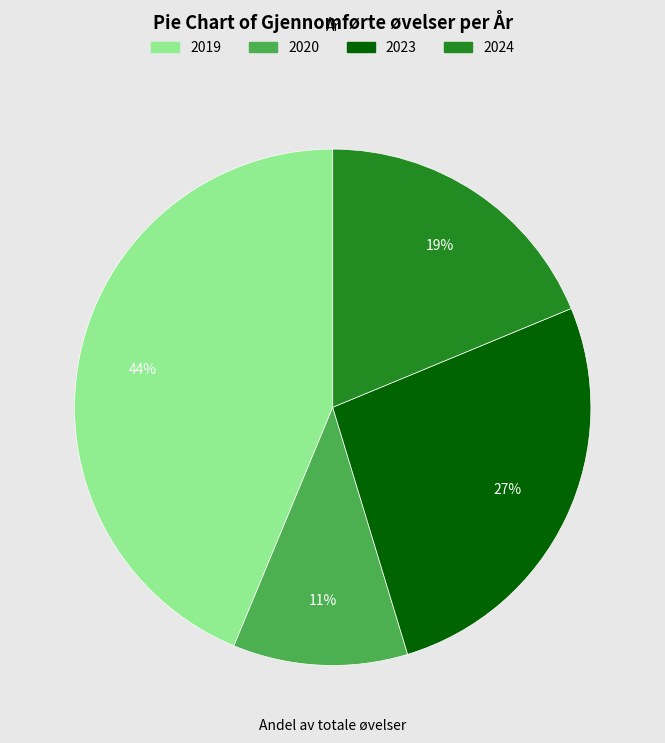

To the nearest percent, what percentage of the pie is 2024?

19%